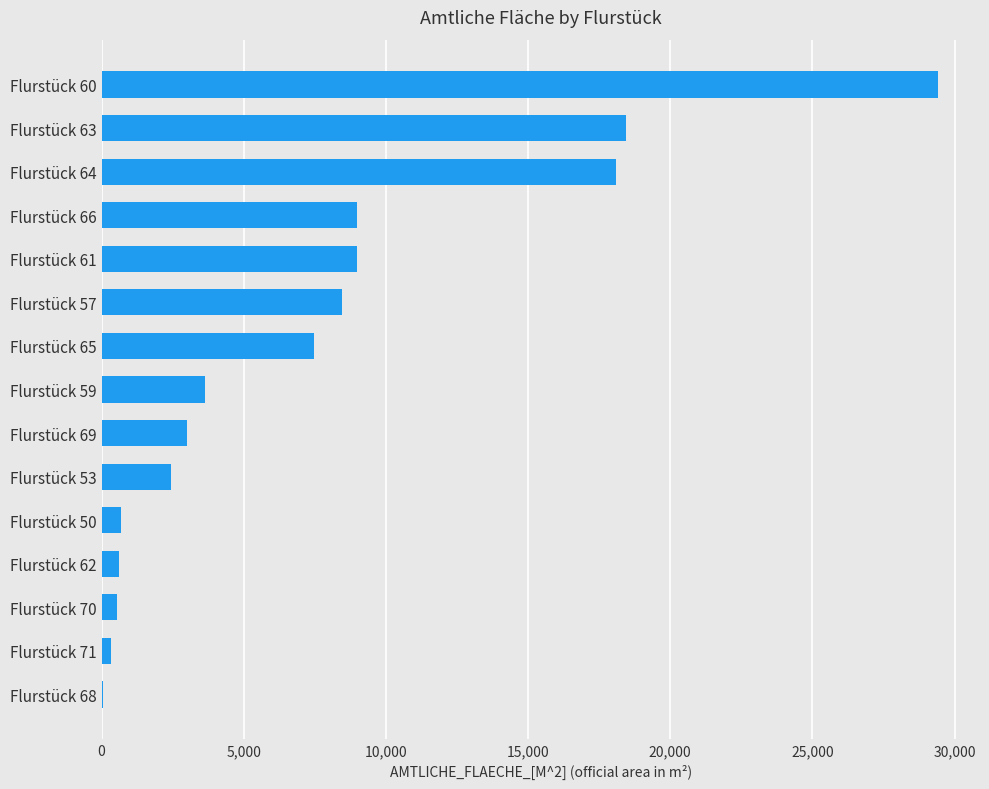

How many distinct data groups are displayed?

1